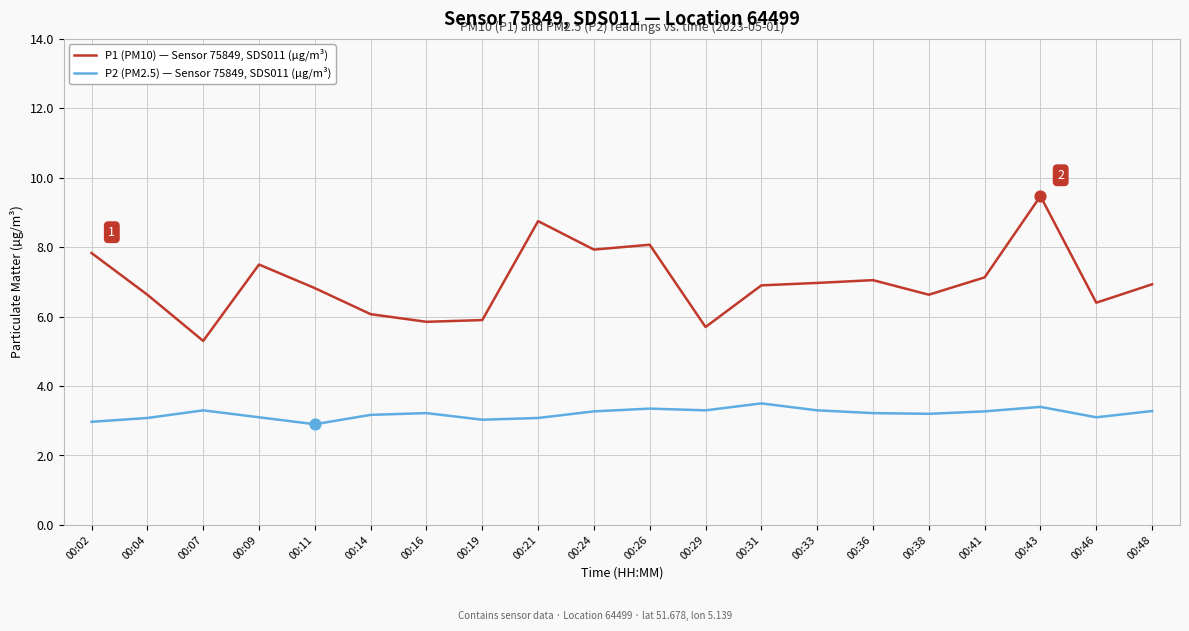

At how many categories does at least one series exceed 9?

1